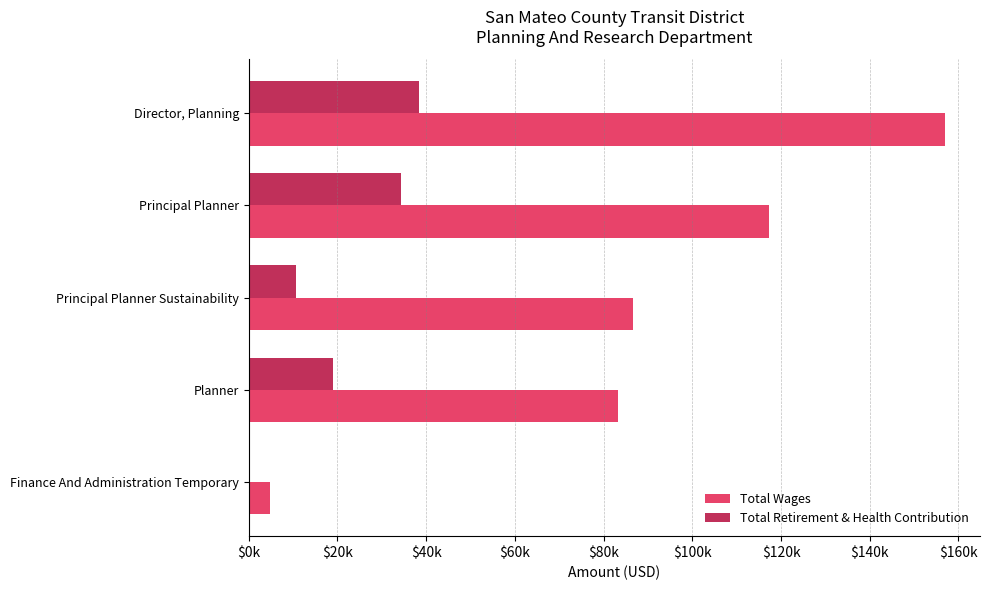

What is the difference between the maximum and minimum values in the Total Retirement & Health Contribution series?

38339